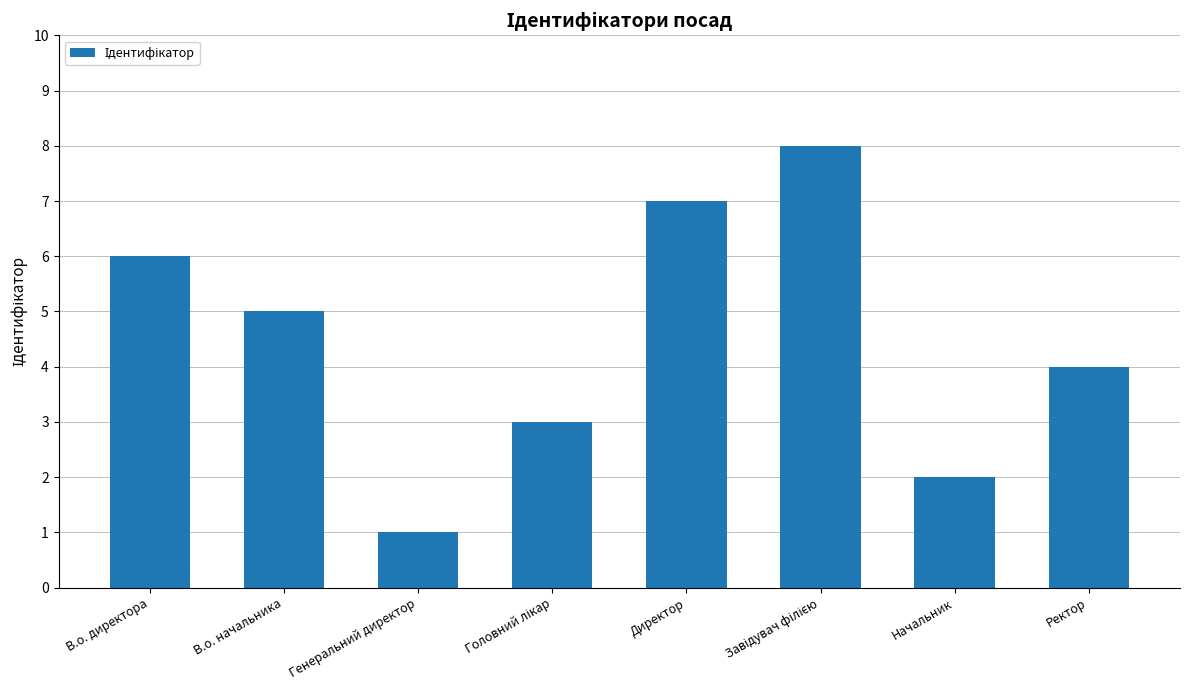

What is the maximum value shown in the chart?

8